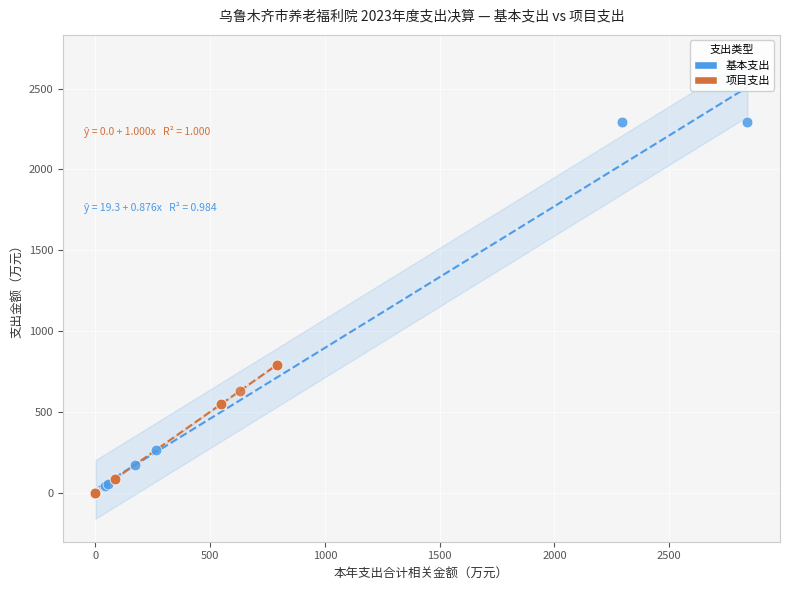

Which series contains the highest Y value?

基本支出